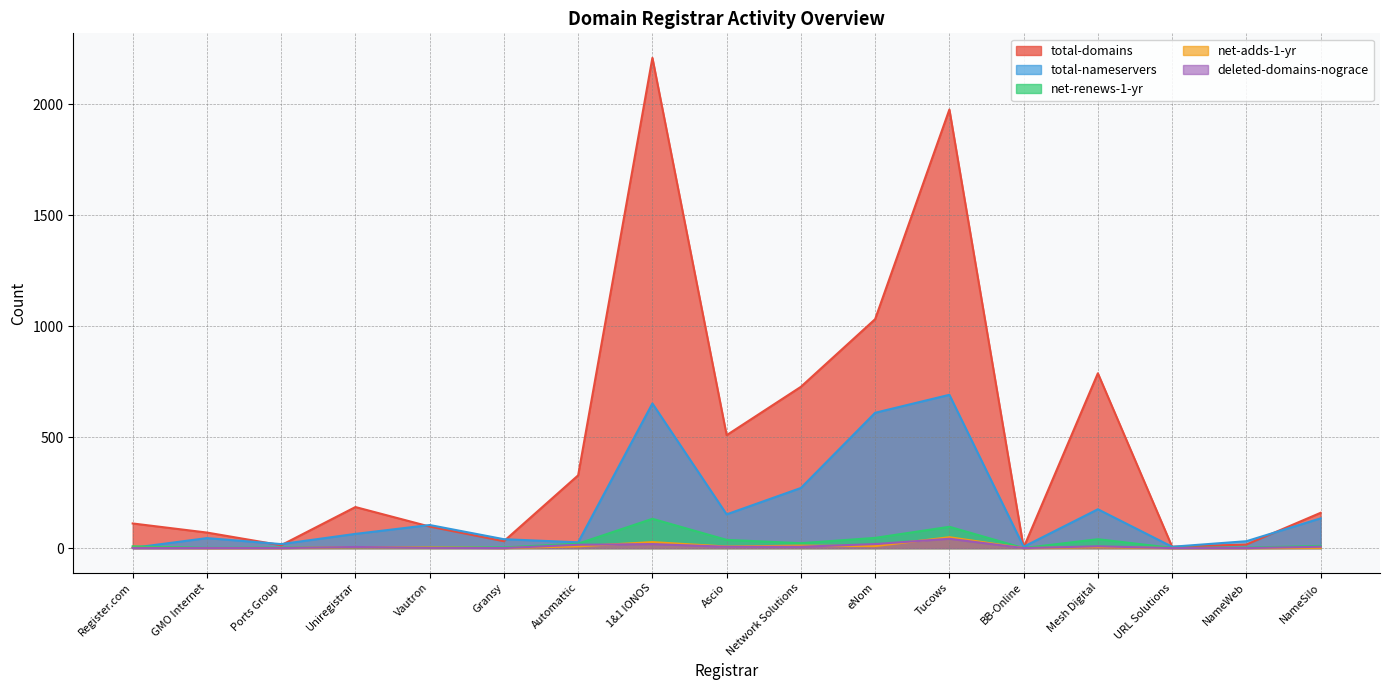

At which label does deleted-domains-nograce first exceed 5?

Automattic